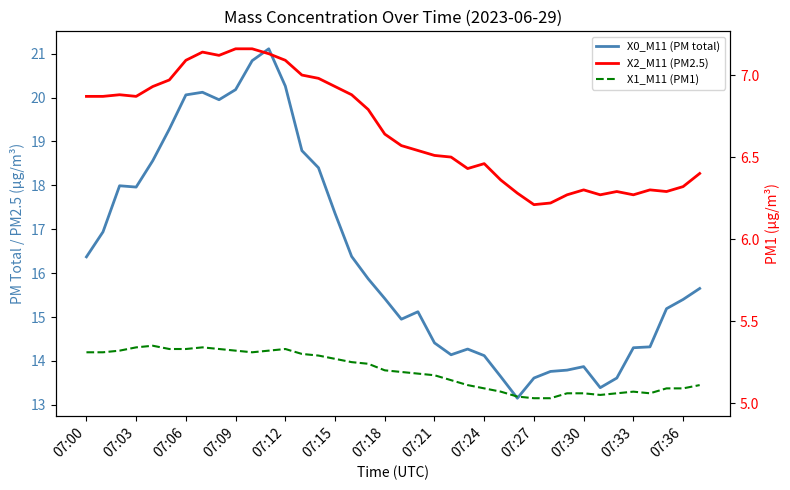

What is the value of the X1_M11 (PM1) point at the 8th from the left?

5.3